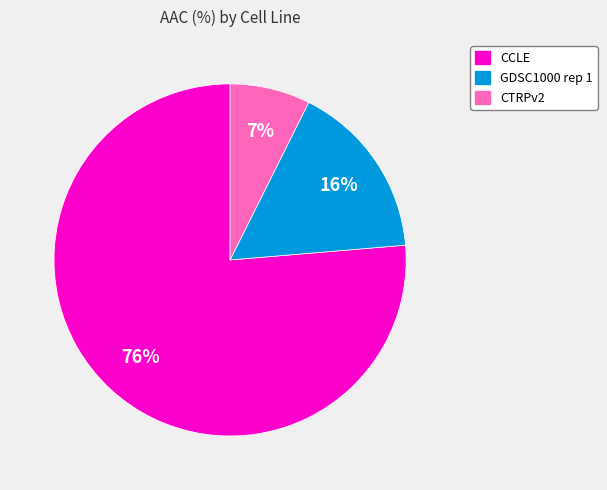

To the nearest percent, what is the average slice percentage?

33%